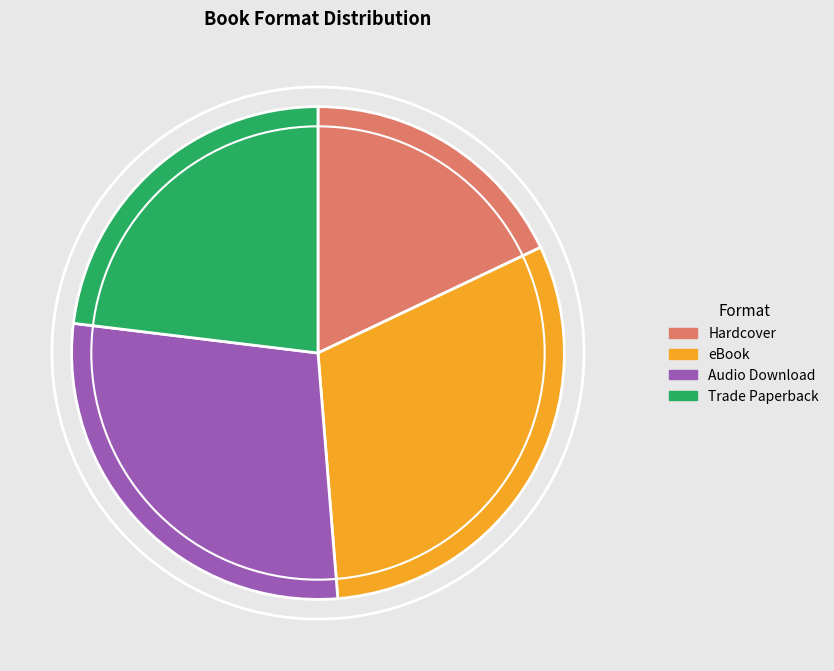

Which category has the smallest portion of the pie?

Hardcover